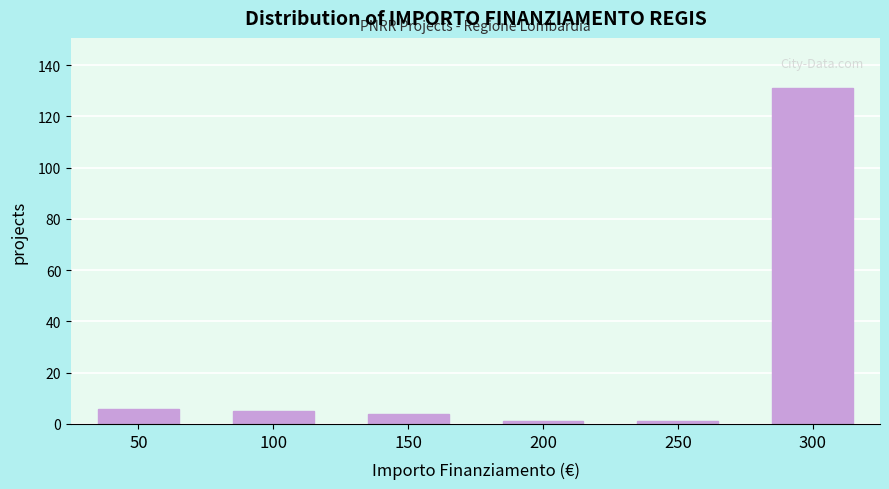

Reading left to right, what are all the values shown in this chart?

6	5	4	1	1	131